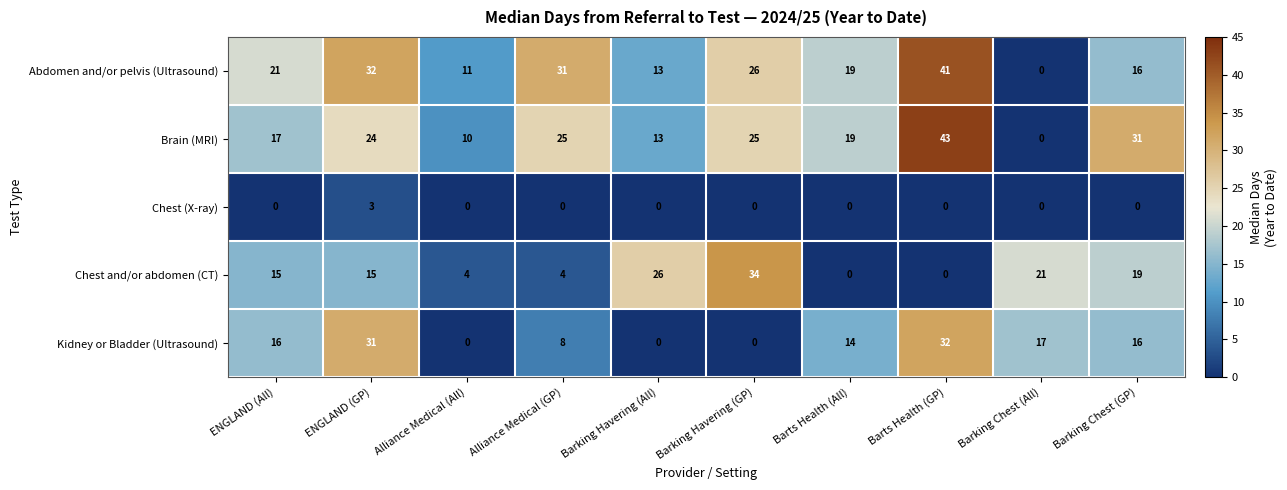

Which series changed the most between ENGLAND (All) and Barts Health (All)?

Chest and/or abdomen (CT)